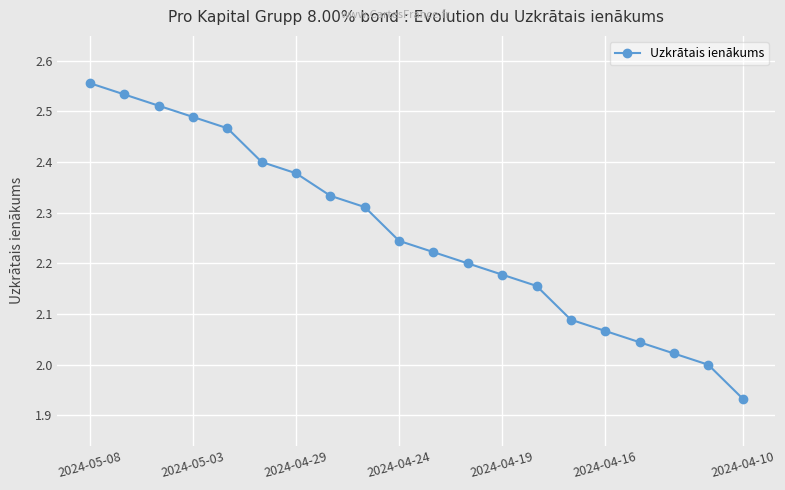

What is the difference between the maximum and minimum values?

0.6